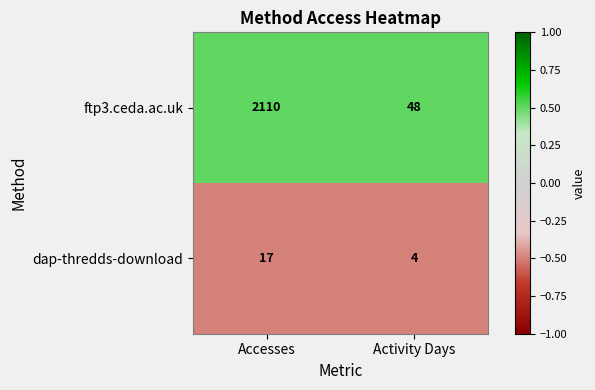

True or false: dap-thredds-download has a value of 4 at Activity Days.

True